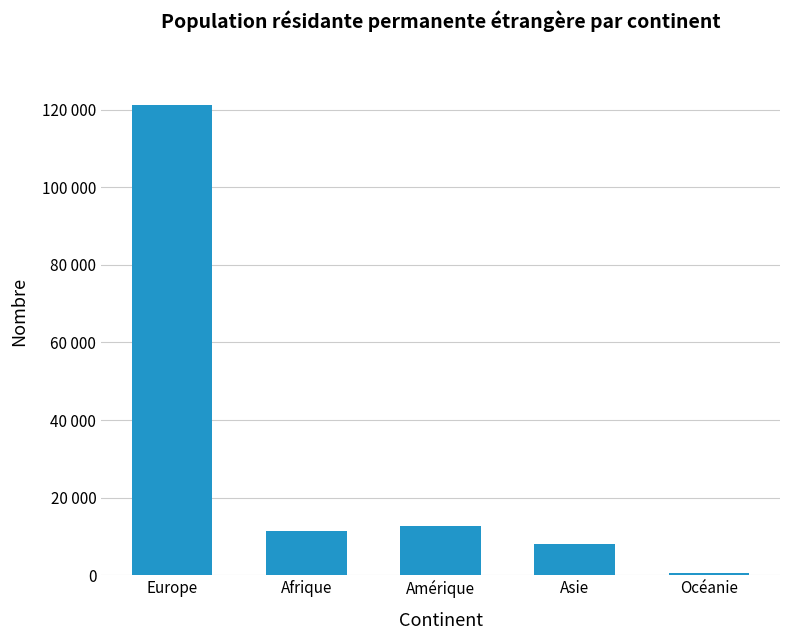

What is the value of the 5th bar from the left?

435